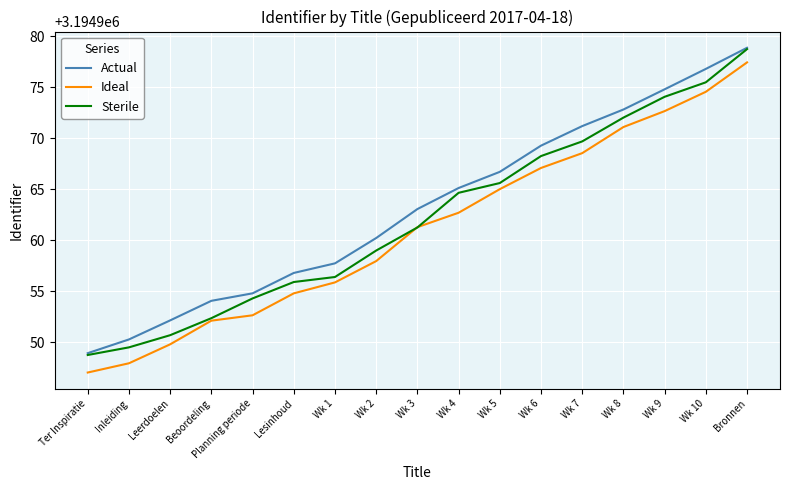

Which series has the largest total across all categories?

Actual